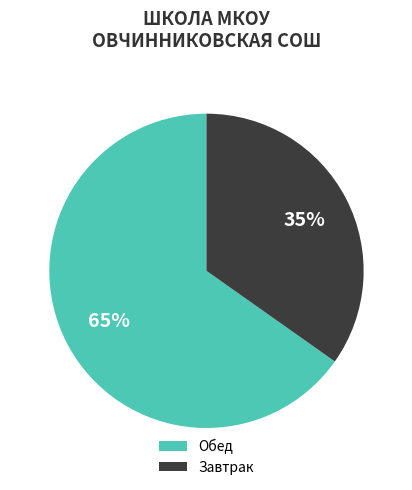

Rank the categories by value from highest to lowest.

Обед, Завтрак